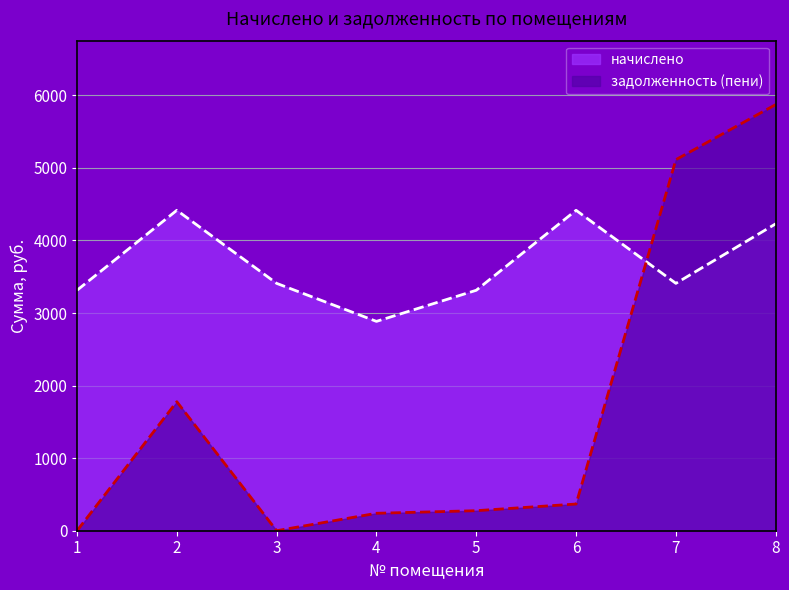

Reading left to right, extract all data points from this chart.

начислено: 1=3313.6	2=4415.8	3=3408.8	4=2884.9	5=3313.6	6=4415.8	7=3408.8	8=4229.3
задолженность (пени): 1=0.0	2=1777.7	3=0.0	4=240.4	5=276.1	6=368.0	7=5113.3	8=5872.4